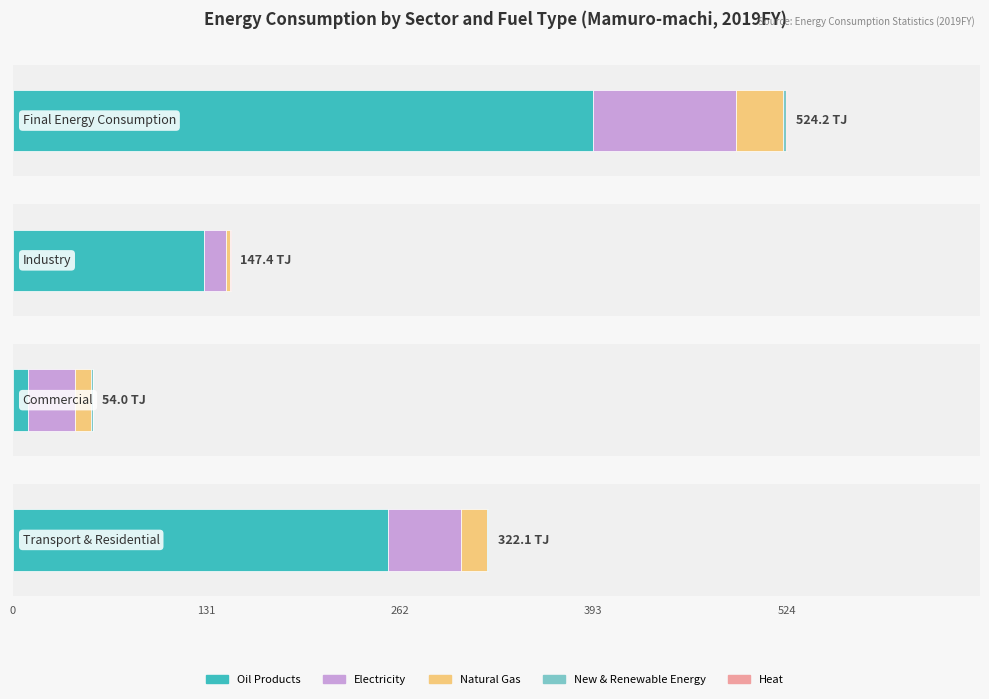

What is the maximum value shown in the chart?

393.3